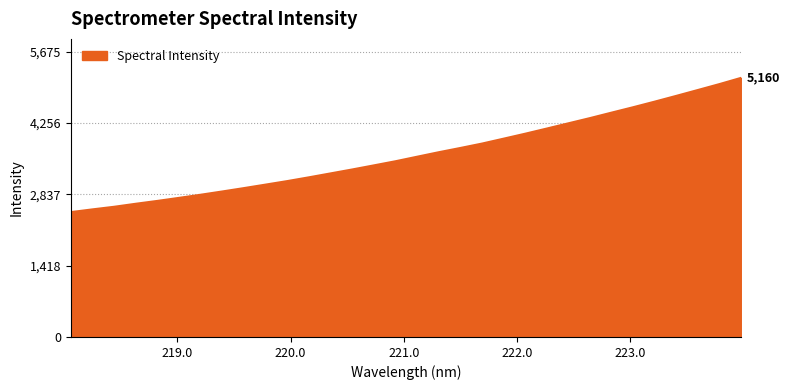

What is the maximum value shown in the chart?

5159.6